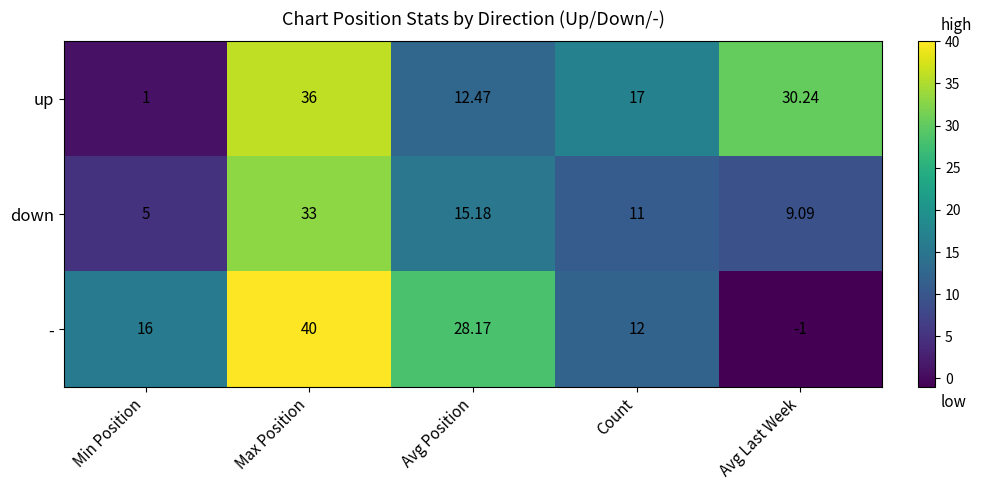

Which series has the largest range (max minus min)?

-